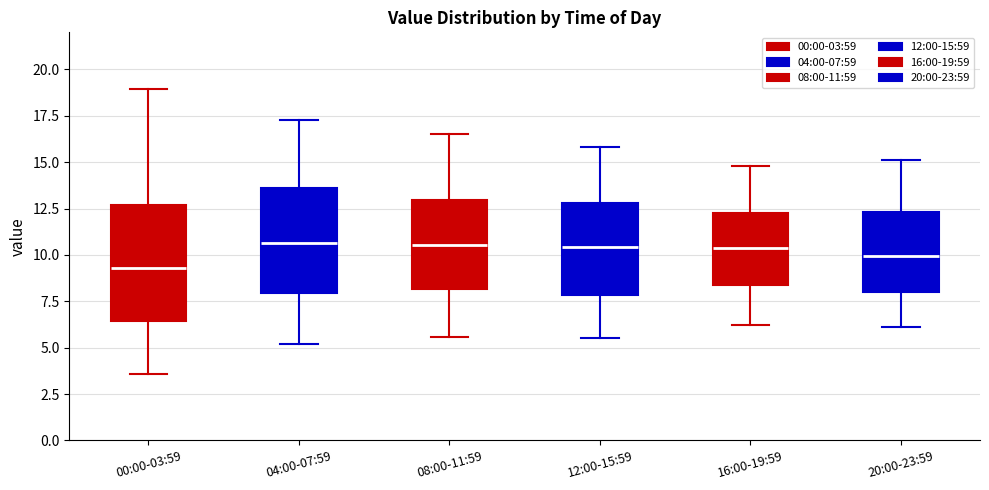

Reading left to right, read every box against the y-axis: the position of its median line, the range the box covers, and the ends of its whiskers. The values are not printed on the chart, so give them approximately, as read against the axis.

00:00-03:59: median 9.5, box 6.5 to 12.5, whiskers 3.5 to 19.0
04:00-07:59: median 10.5, box 8.0 to 13.5, whiskers 5.0 to 17.5
08:00-11:59: median 10.5, box 8.0 to 13.0, whiskers 5.5 to 16.5
12:00-15:59: median 10.5, box 8.0 to 13.0, whiskers 5.5 to 16.0
16:00-19:59: median 10.5, box 8.5 to 12.5, whiskers 6.0 to 15.0
20:00-23:59: median 10.0, box 8.0 to 12.5, whiskers 6.0 to 15.0